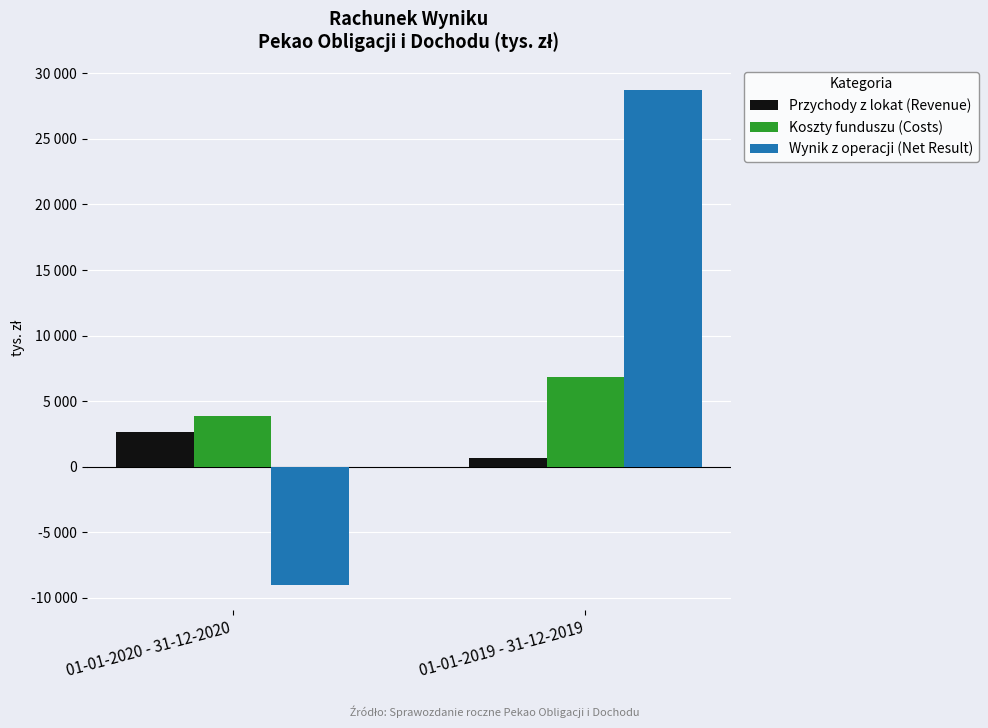

Rank the categories by Wynik z operacji (Net Result) value from lowest to highest.

01-01-2020 - 31-12-2020, 01-01-2019 - 31-12-2019